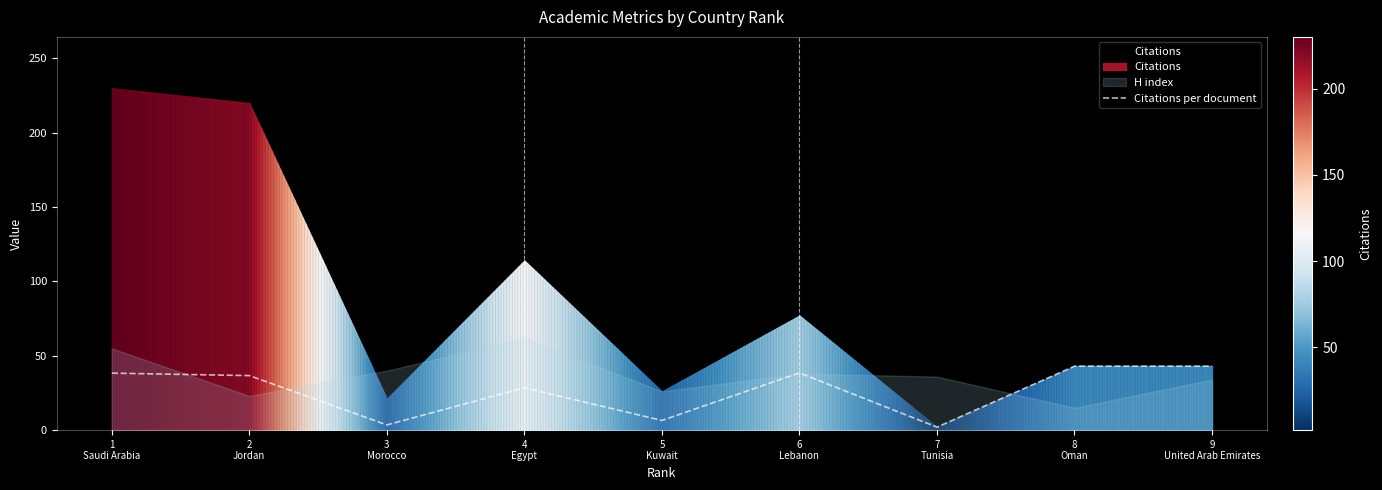

Reading left to right, extract all data points from this chart.

38.3	36.7	3.5	28.5	6.5	38.5	2.0	43.0	43.0